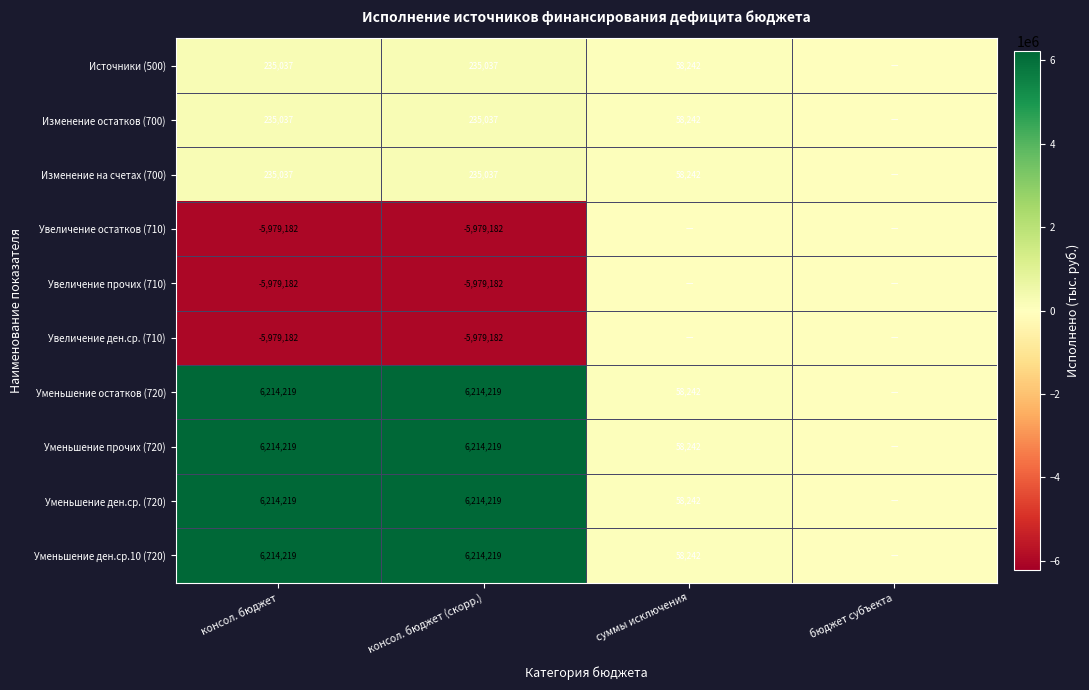

Is it true that Увеличение ден.ср. (710) equals -8993270 at консол. бюджет (скорр.)?

False